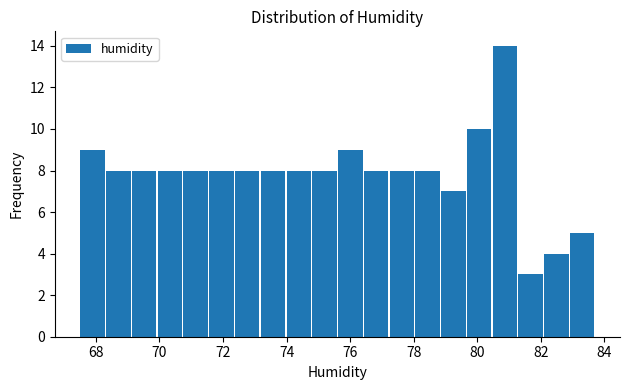

Reading left to right, list every bar in this chart as the range it spans on the x-axis followed by its height. Neither the bar edges nor the heights are printed on the chart, so give them approximately, as read against the axes.

67.6 to 68.4: 9
68.4 to 69.2: 8
69.2 to 70.0: 8
70.0 to 70.8: 8
70.8 to 71.6: 8
71.6 to 72.4: 8
72.4 to 73.2: 8
73.2 to 74.0: 8
74.0 to 74.8: 8
74.8 to 75.6: 8
75.6 to 76.4: 9
76.4 to 77.2: 8
77.2 to 78.0: 8
78.0 to 78.8: 8
78.8 to 79.6: 7
79.6 to 80.4: 10
80.4 to 81.2: 14
81.2 to 82.0: 3
82.0 to 82.8: 4
82.8 to 83.8: 5